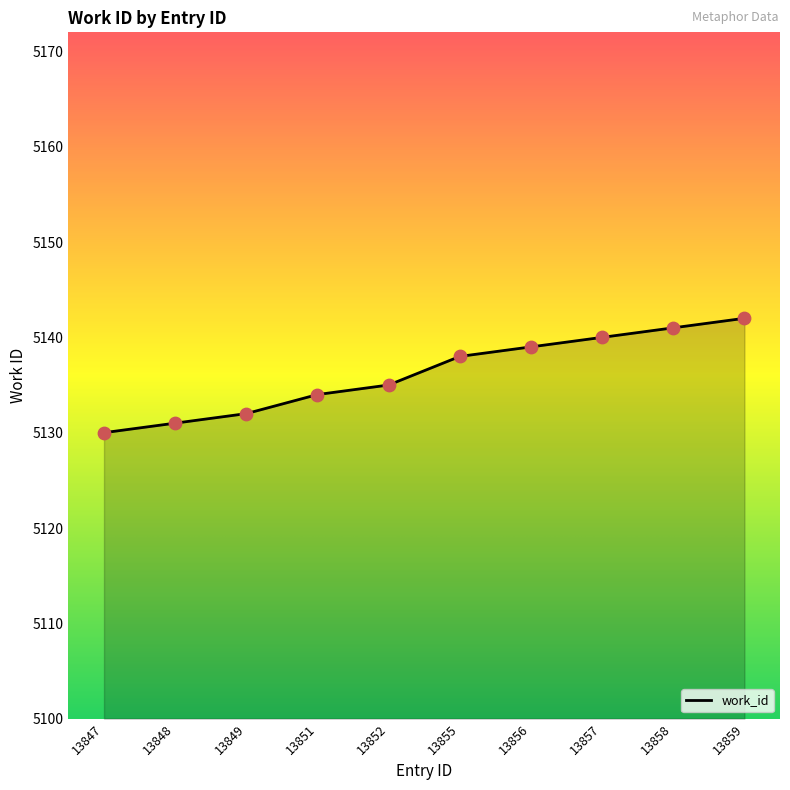

What is the change in value from 13848 to 13851?

+3